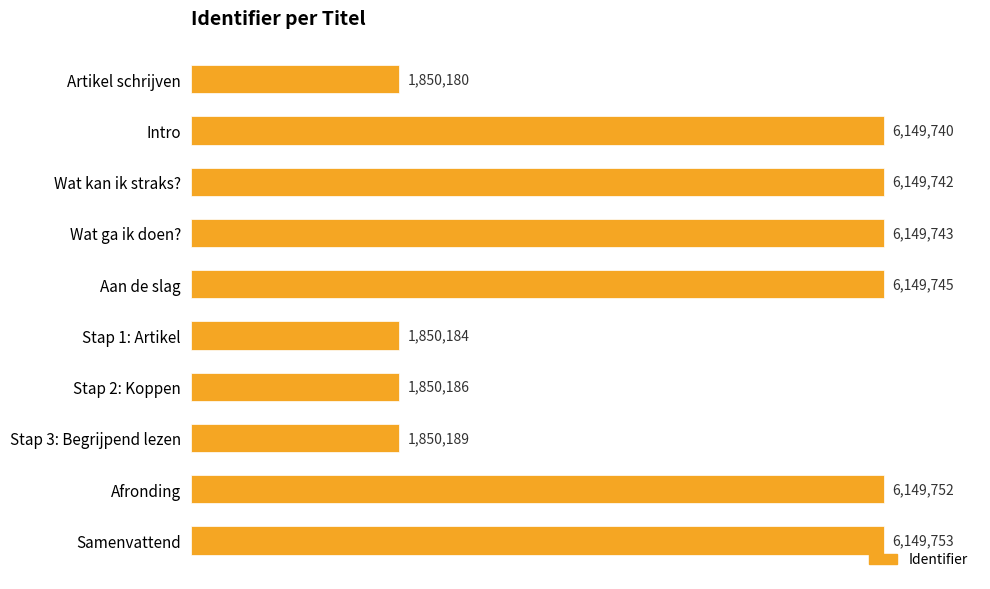

Are the bars horizontal?

Yes